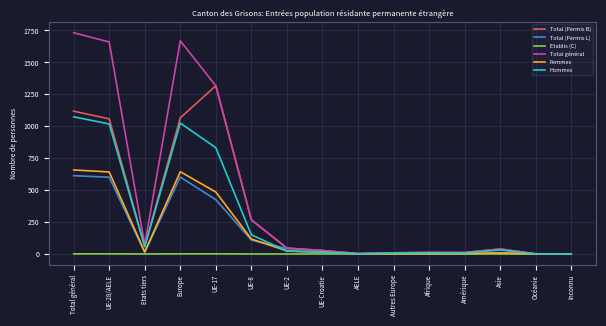

Which series has the largest total across all categories?

Total général